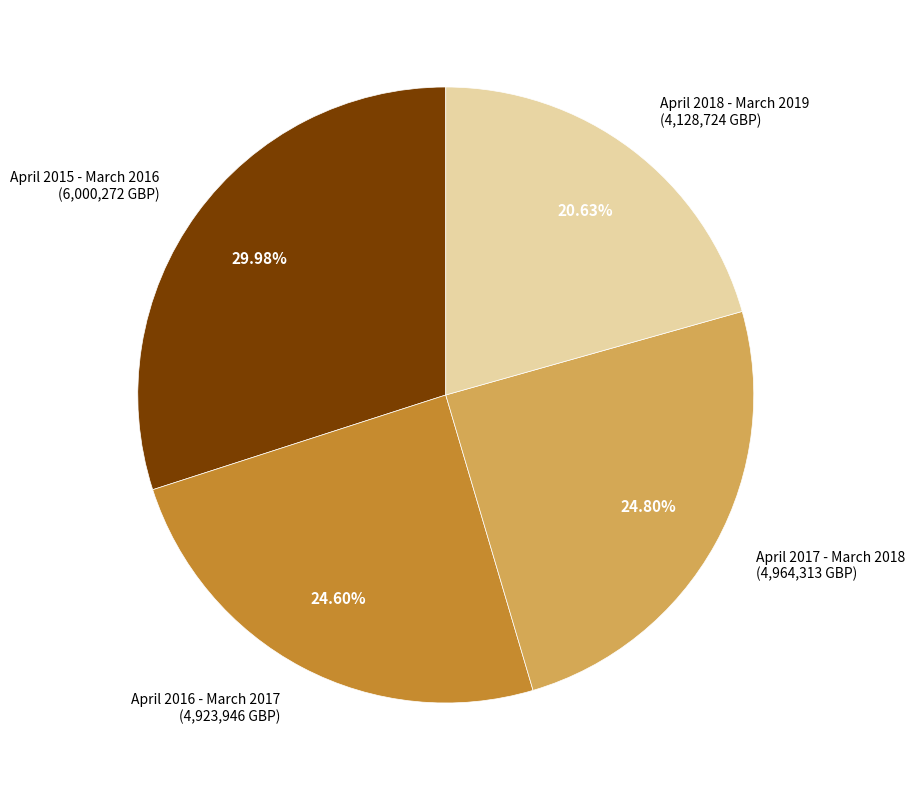

Is there any slice that represents more than half of the pie?

No